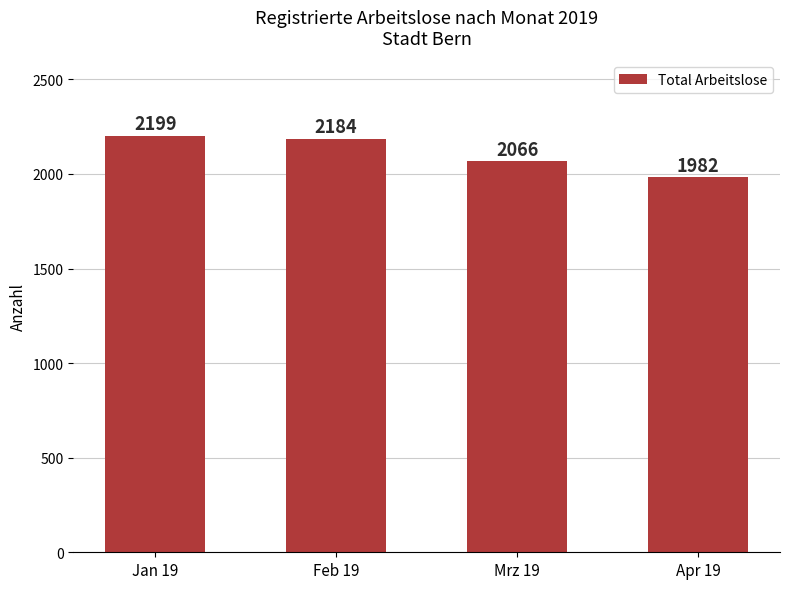

What is the average value?

2108